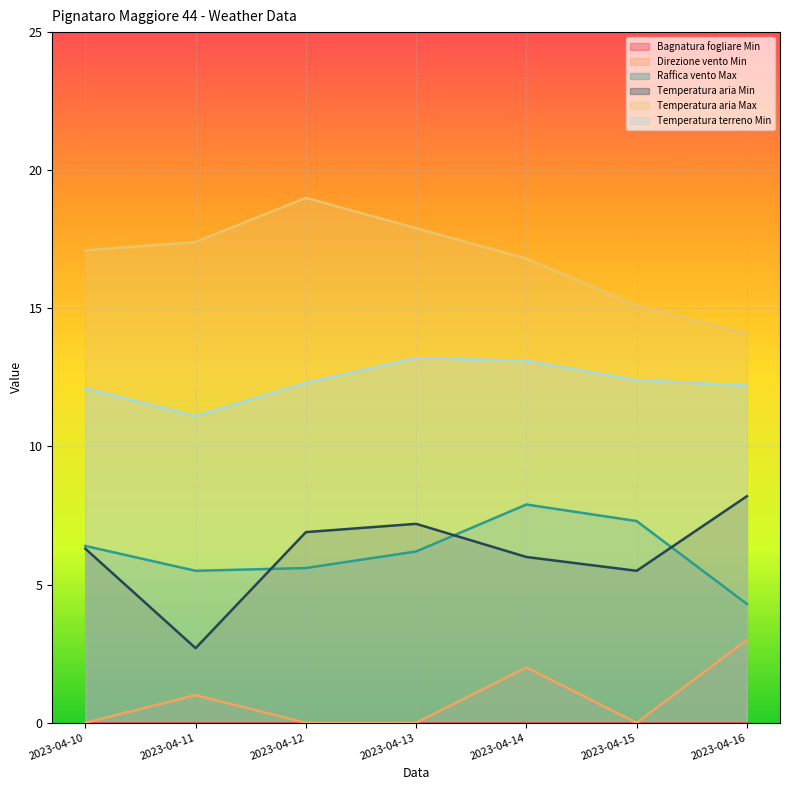

What is the difference between the highest and lowest values at 2023-04-12?

19.0